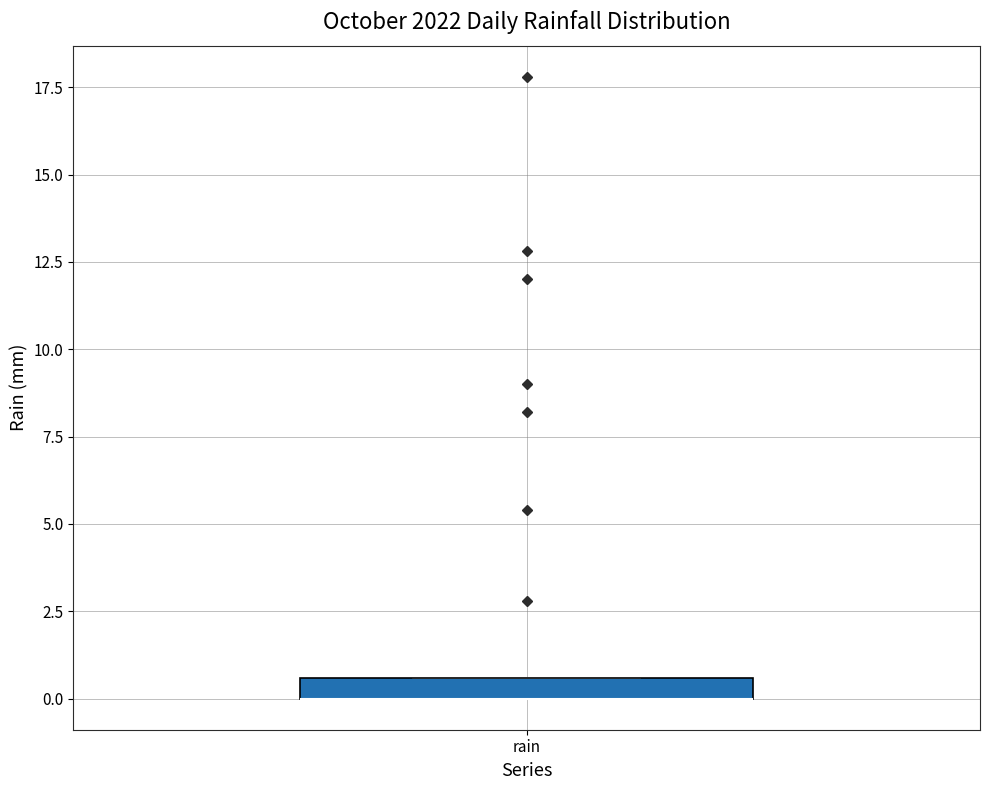

Where is the upper edge of the box for rain on the y-axis? The values are not printed on the chart, so give them approximately, as read against the axis.

0.5